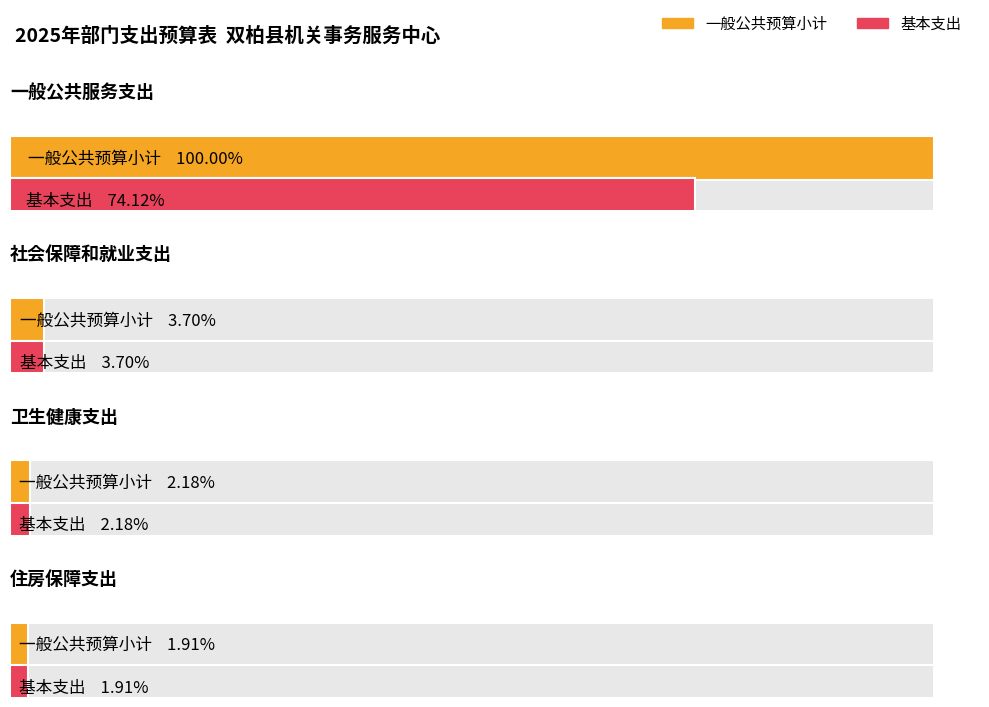

What is the label of the 4th bar from the right?

一般公共服务支出